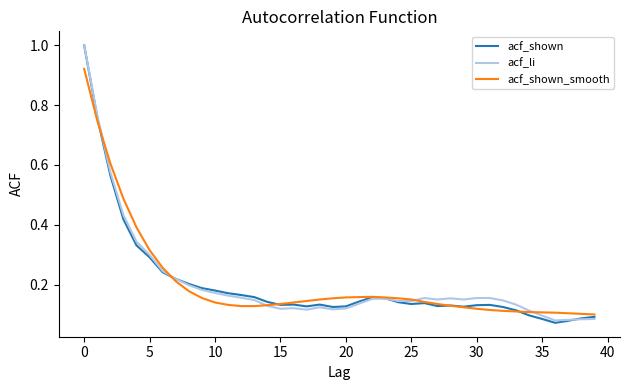

What is the maximum value for acf_li?

1.0